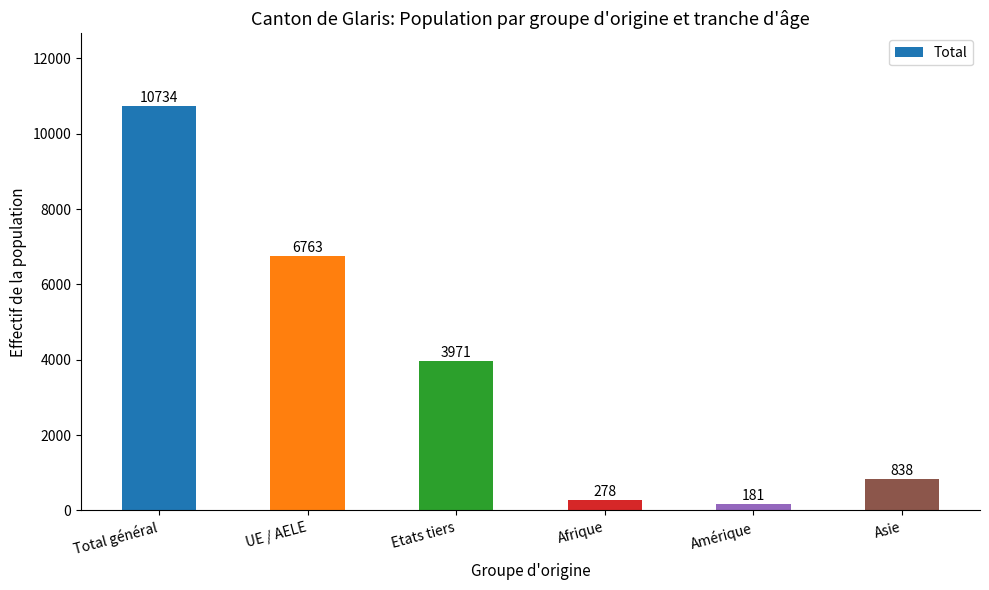

Reading left to right, list all the values displayed in this chart.

10734	6763	3971	278	181	838